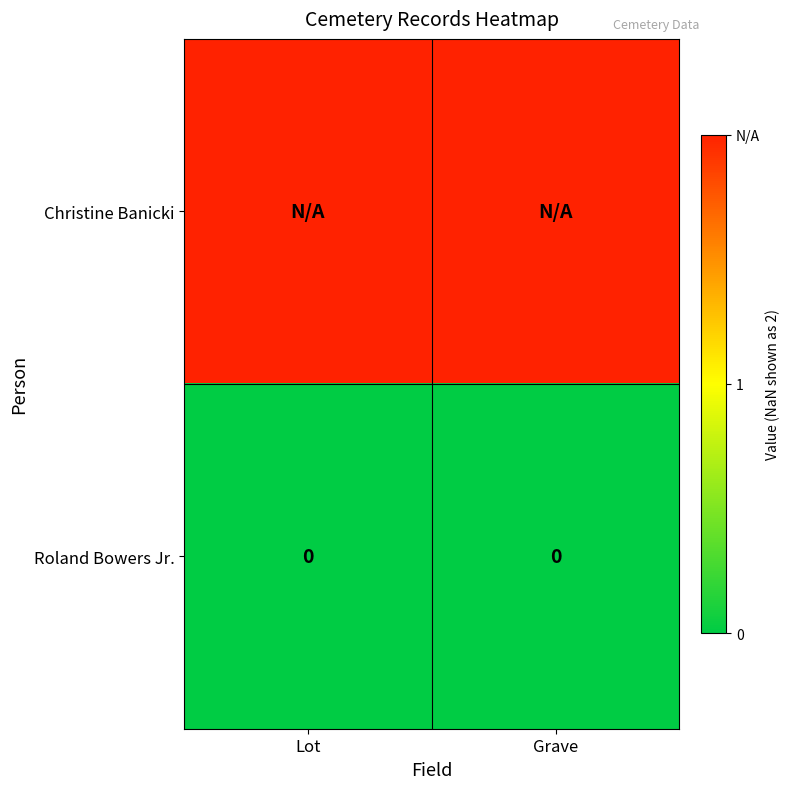

True or false: Roland Bowers Jr. has a value of 0 at Lot.

True